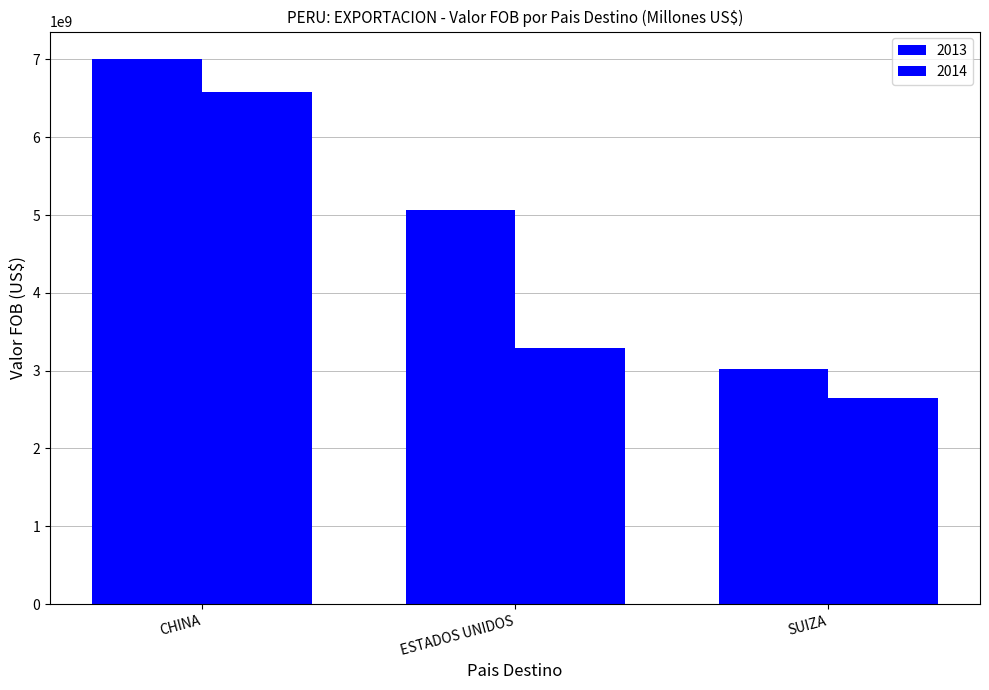

How many bars are there in each group?

2